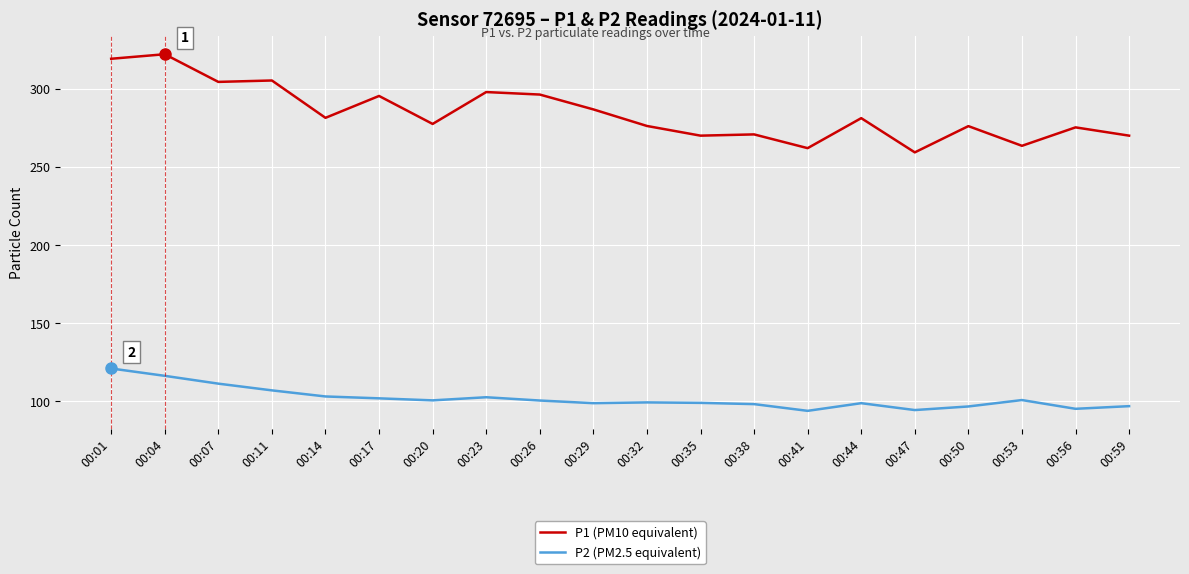

What is the difference between the highest and lowest values at 00:29?

188.0